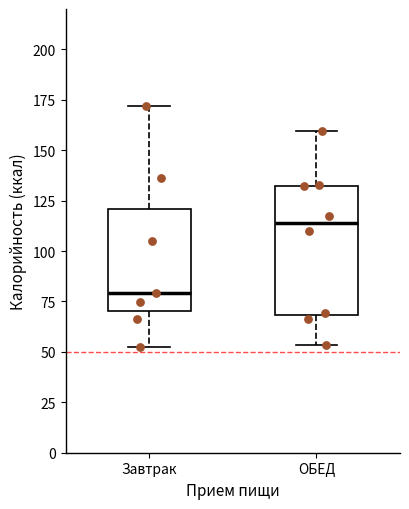

Which box has the highest median line?

ОБЕД